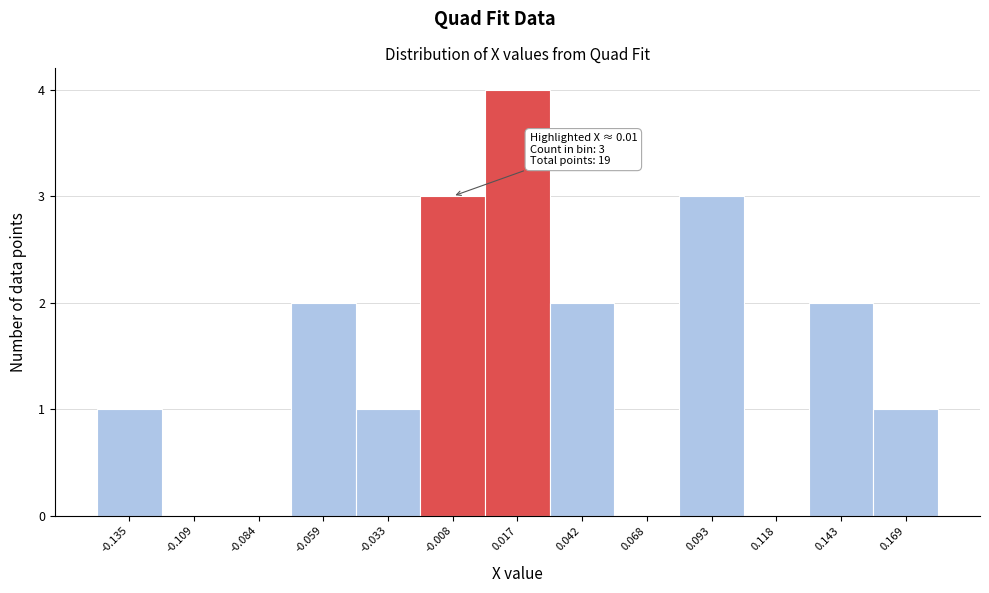

Reading left to right, what are all the values shown in this chart?

-0.135=1	-0.109=0	-0.084=0	-0.059=2	-0.033=1	-0.008=3	0.017=4	0.042=2	0.068=0	0.093=3	0.118=0	0.143=2	0.169=1